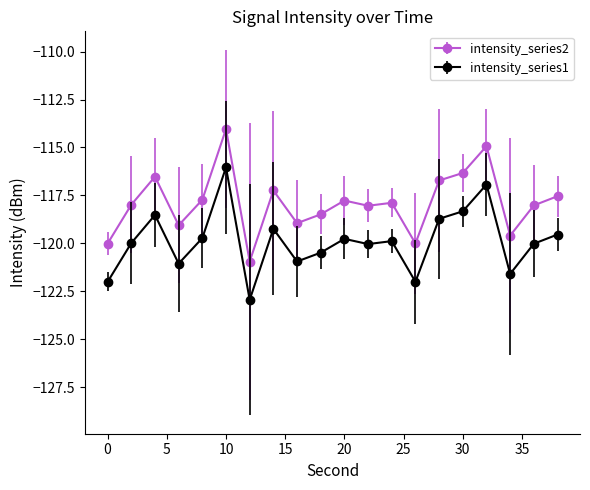

Rank the series by their maximum value, from highest to lowest.

intensity_series2, intensity_series1